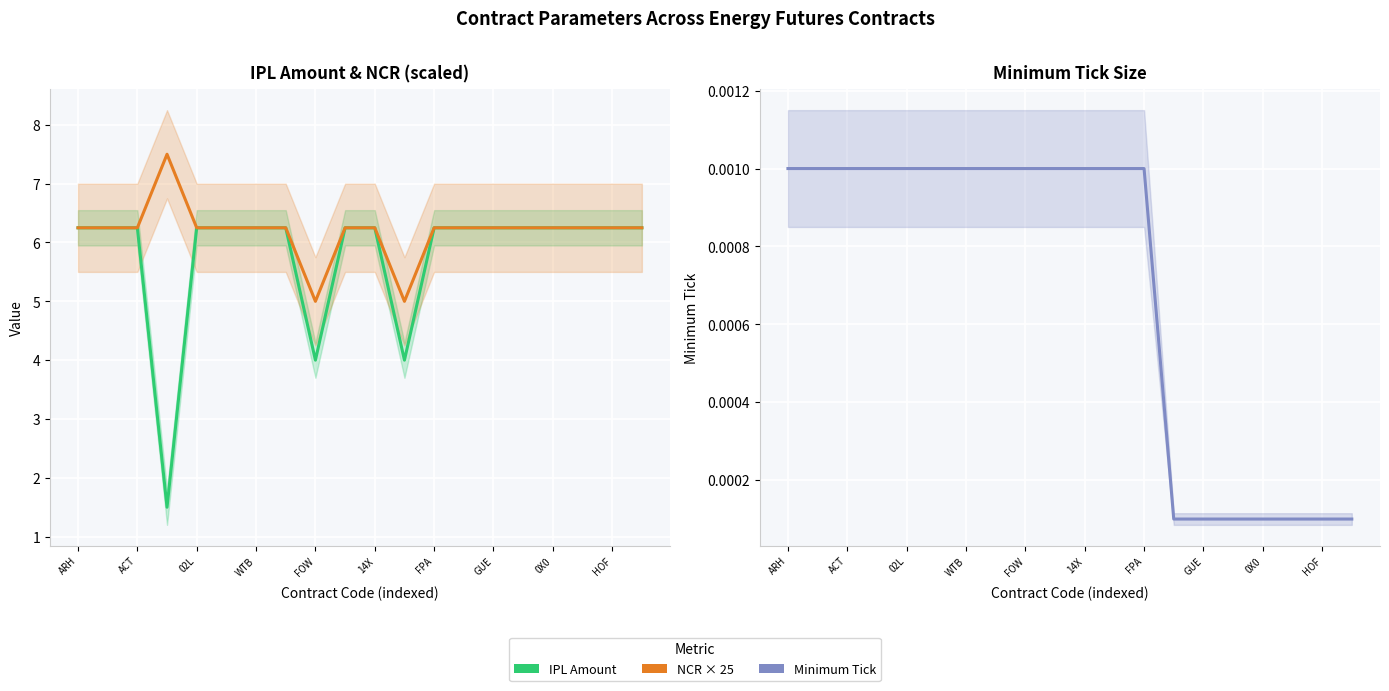

The value of IPL Amount at ACT is 3.1. True or false?

False